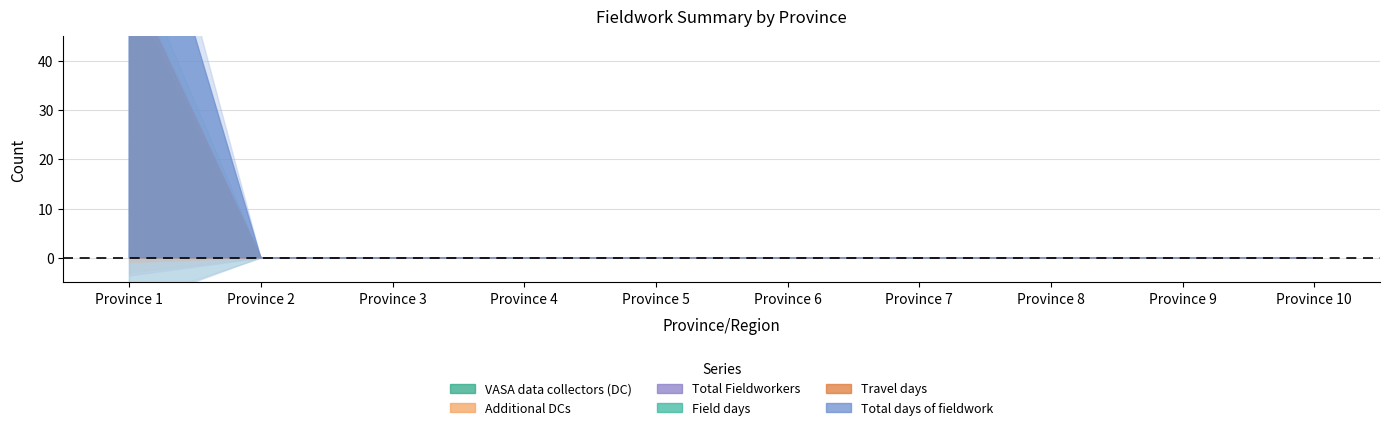

At which label is Travel days closest to 1?

Province 2